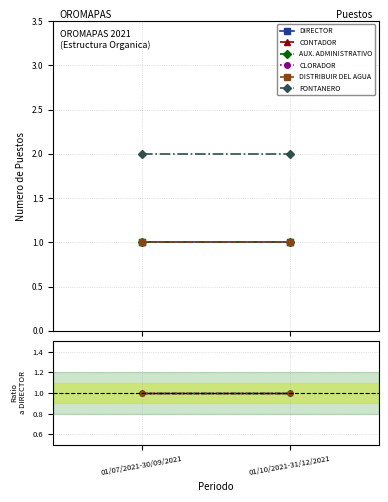

What is the greatest value displayed?

2